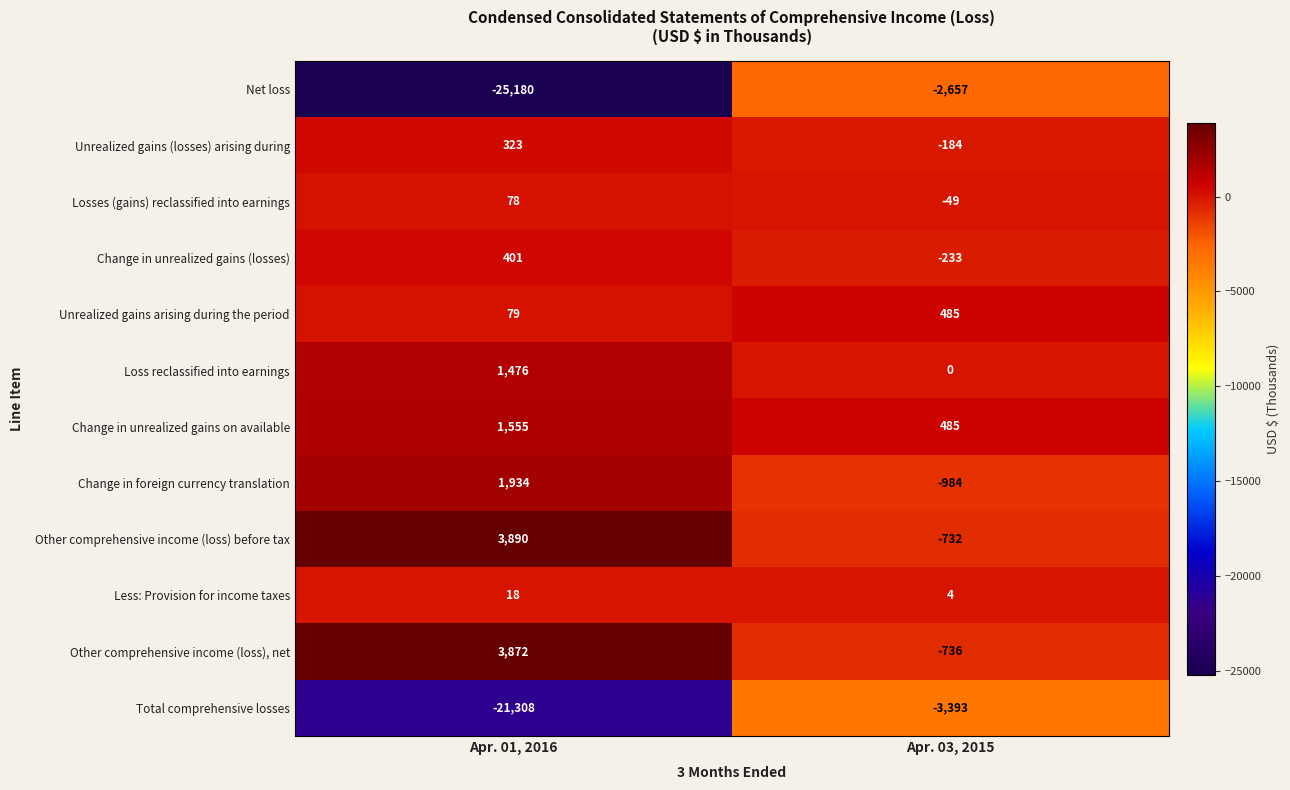

How many values in the Change in unrealized gains on available series are below 1555?

1